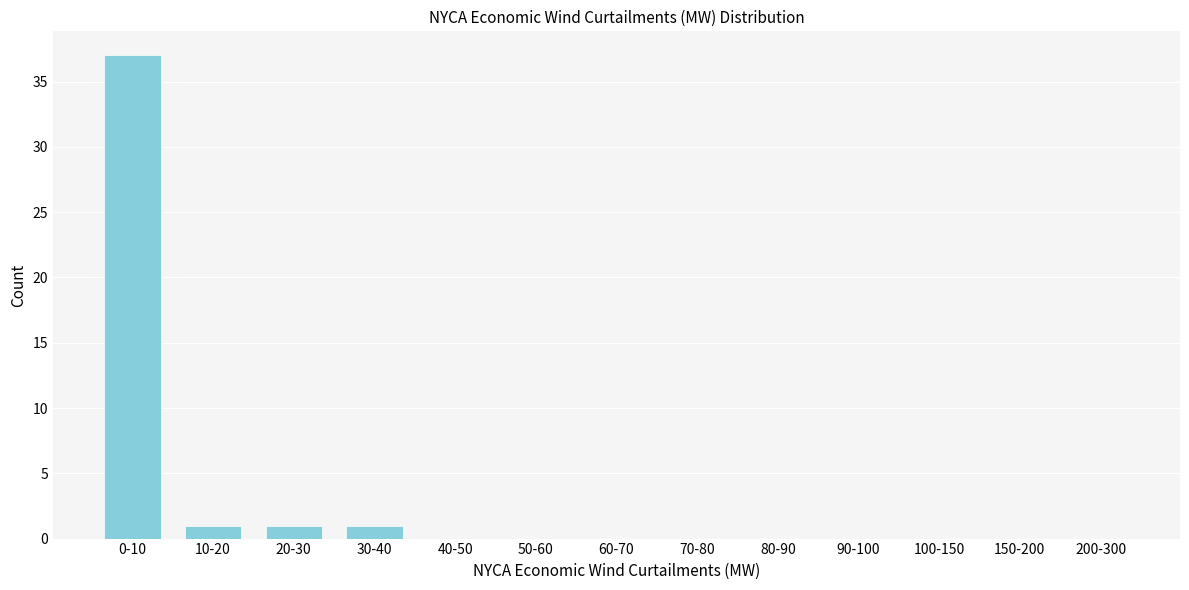

Reading left to right, list all the values displayed in this chart.

0-10=37	10-20=1	20-30=1	30-40=1	40-50=0	50-60=0	60-70=0	70-80=0	80-90=0	90-100=0	100-150=0	150-200=0	200-300=0